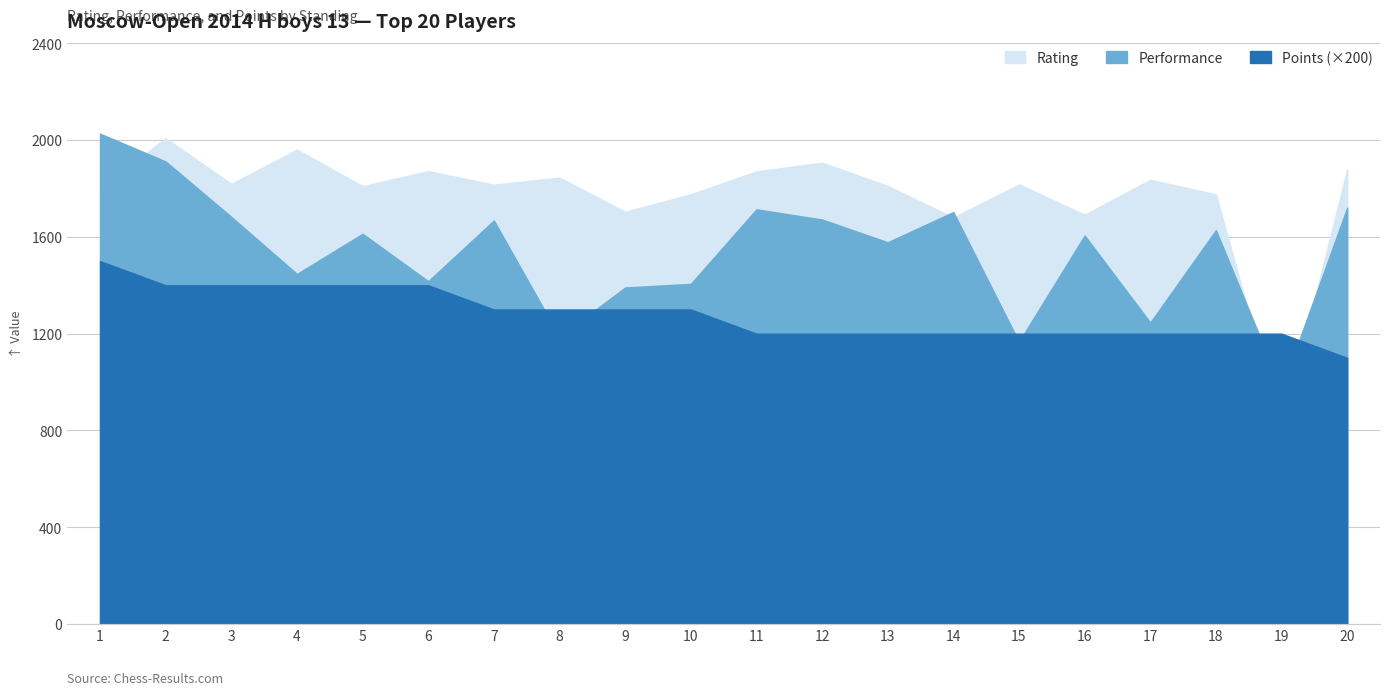

At which label does Rating first exceed 1817?

2